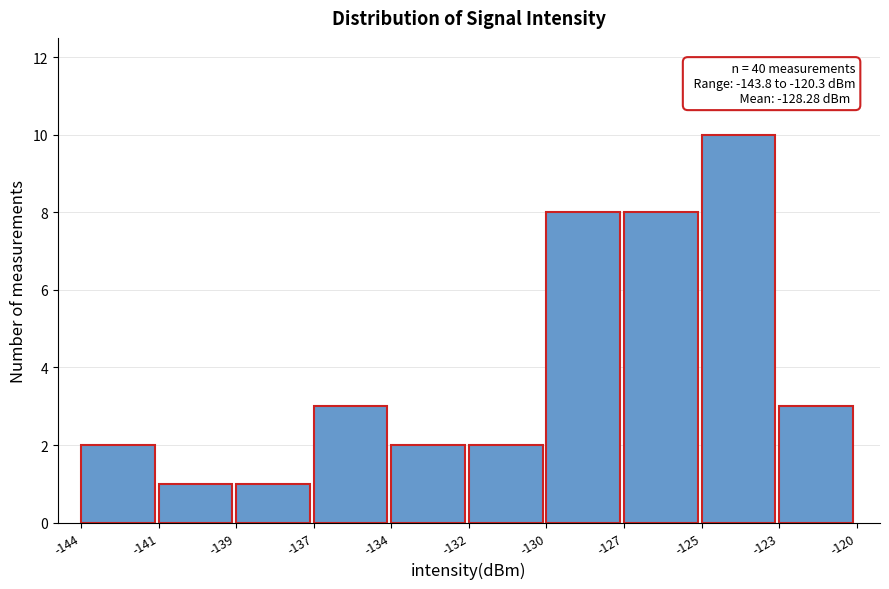

Reading left to right, what are all the values shown in this chart?

-144=2	-141=1	-139=1	-137=3	-134=2	-132=2	-130=8	-127=8	-125=10	-123=3